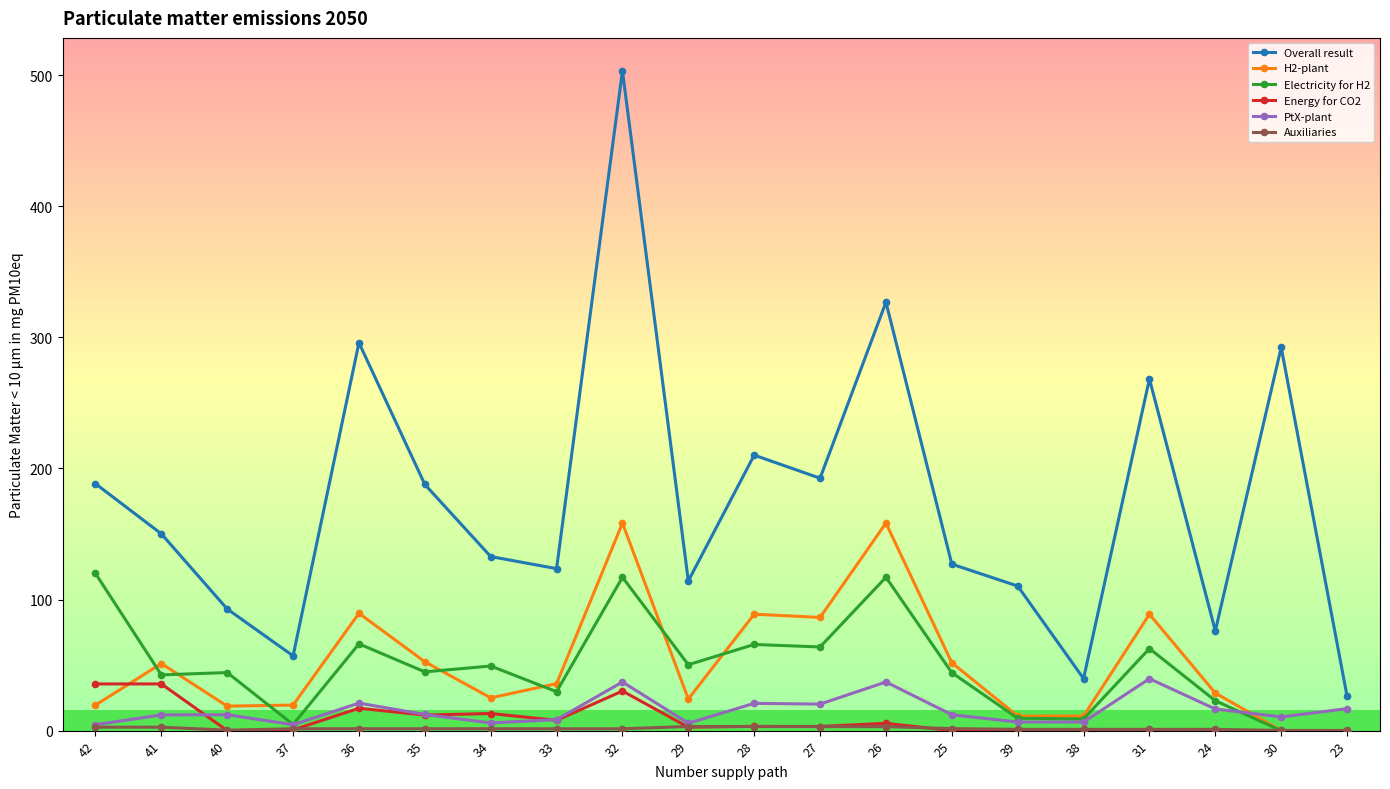

At which label is Overall result closest to 264?

31